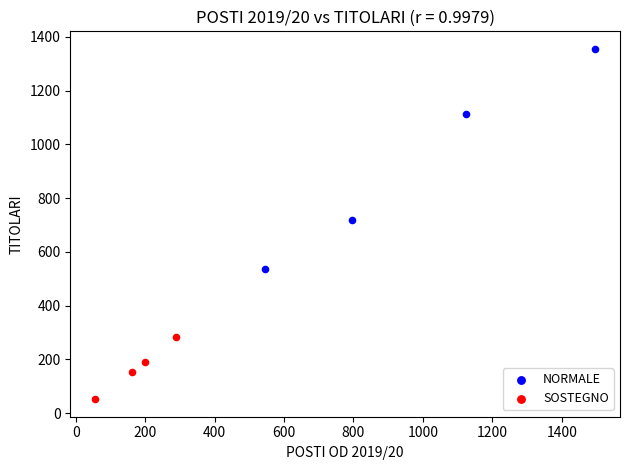

Which series reaches the minimum Y coordinate?

SOSTEGNO